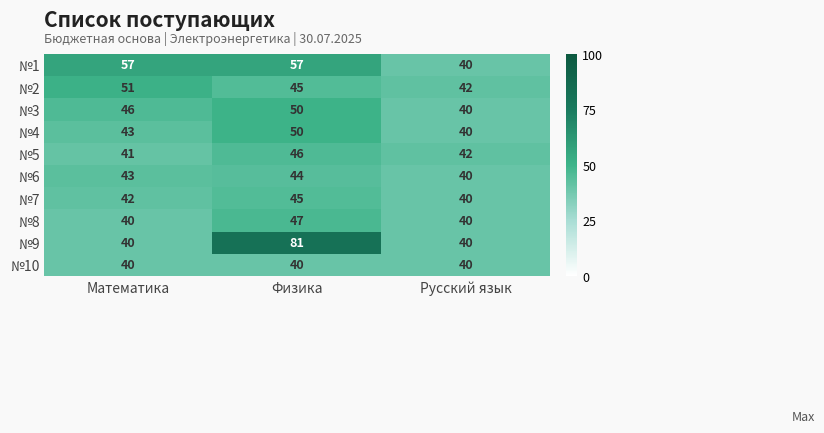

At which category is the sum across all series the highest?

Физика